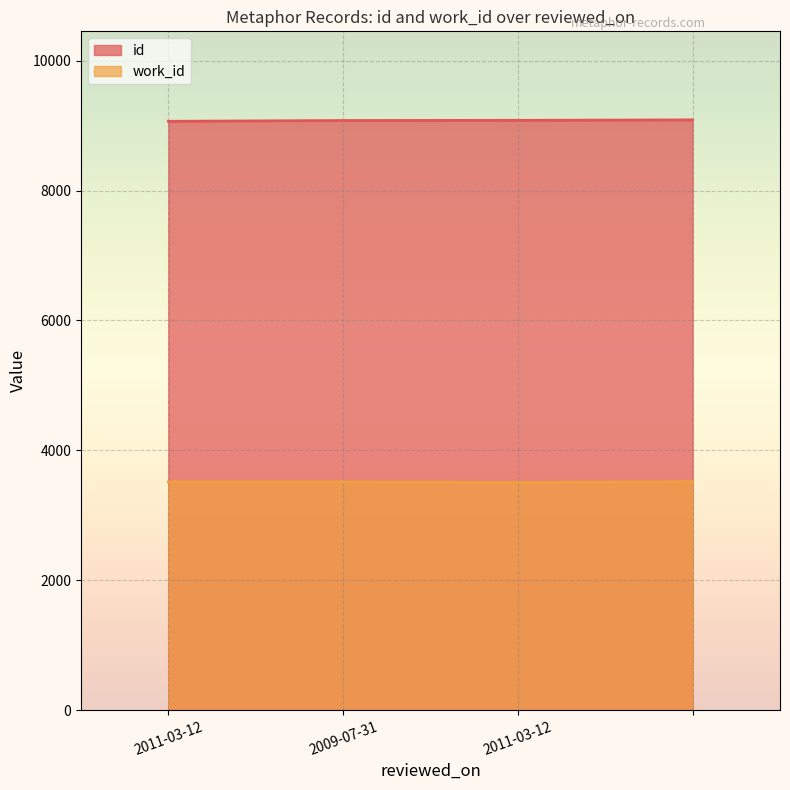

True or false: id and work_id cross at least once.

False